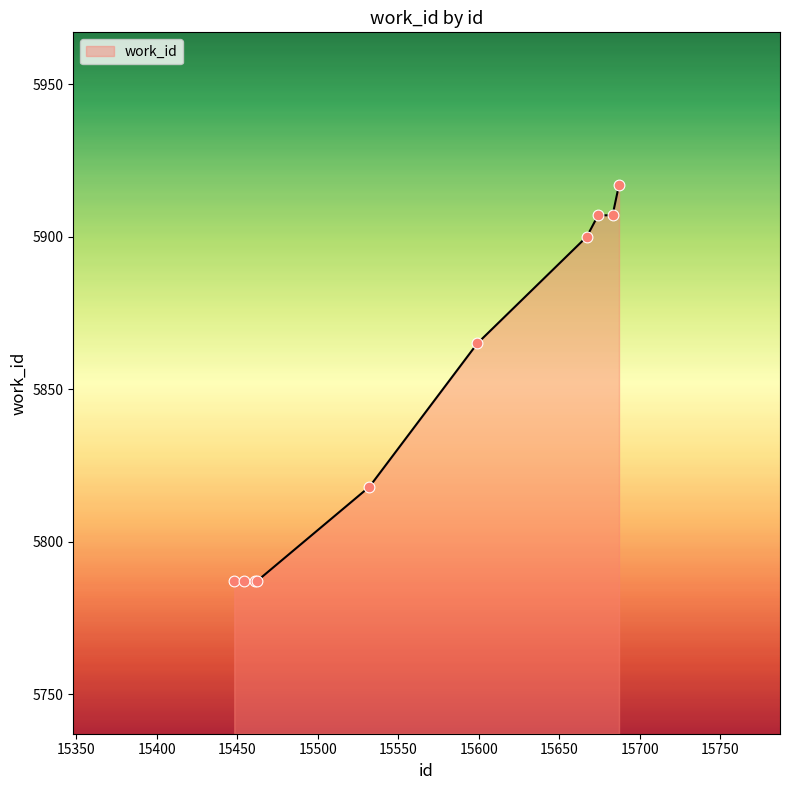

What is the difference between the maximum and minimum values?

130